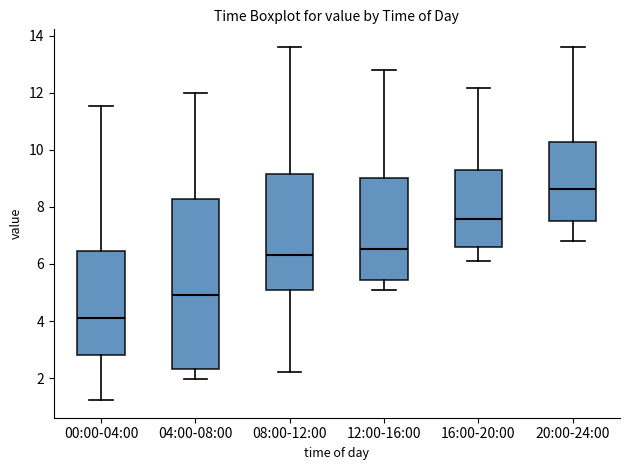

Which box is the tallest, from its lower edge to its upper edge?

04:00-08:00